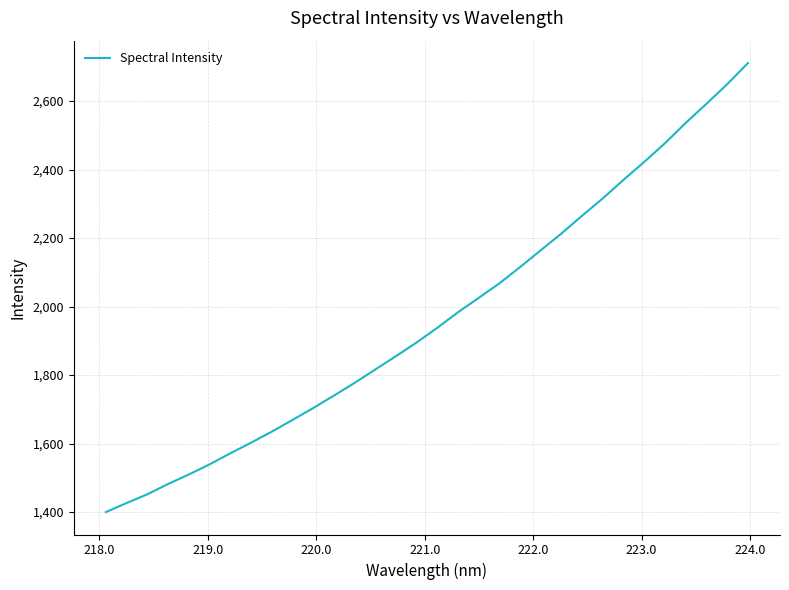

What is the maximum value shown in the chart?

2710.6